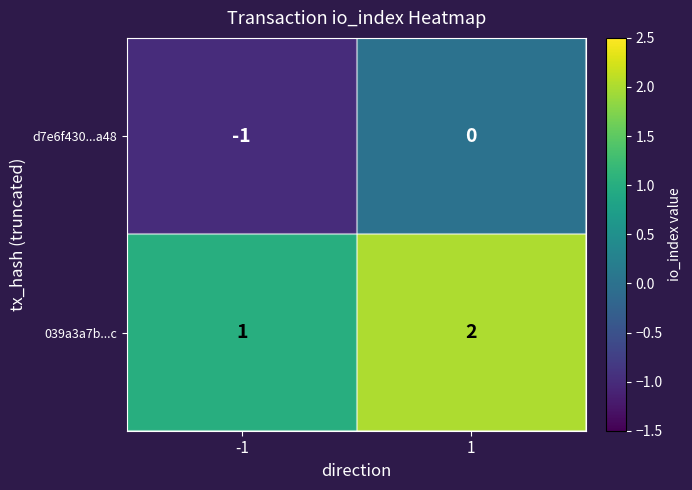

Rank the series by their average value, from highest to lowest.

039a3a7b...c, d7e6f430...a48